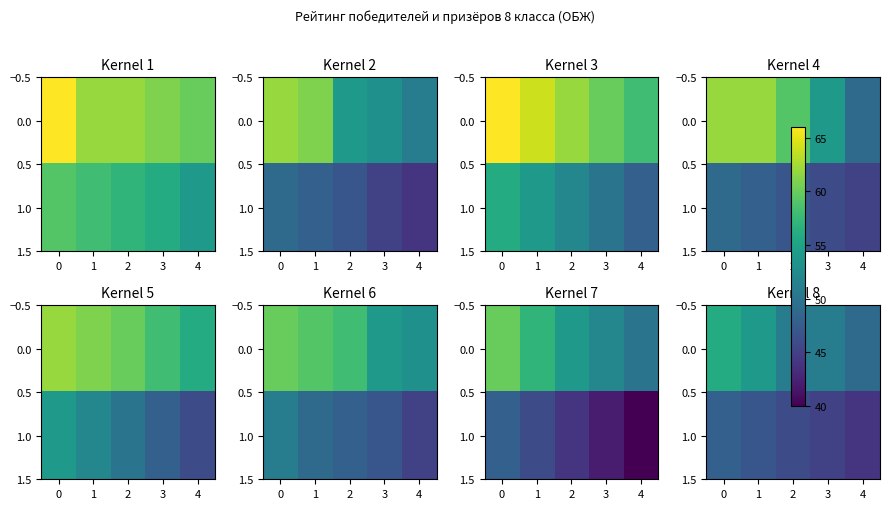

How many data points does each series have?

5